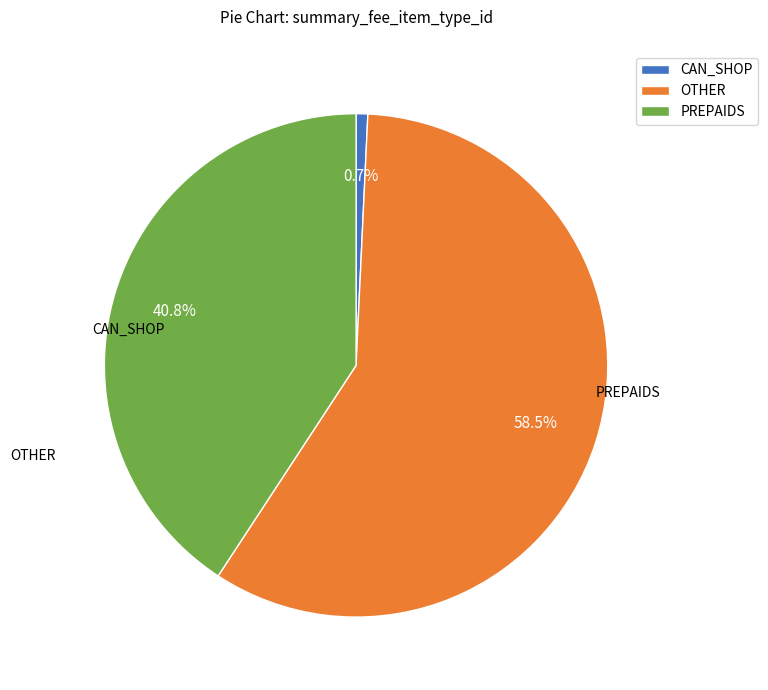

How many segments does this pie chart have?

3